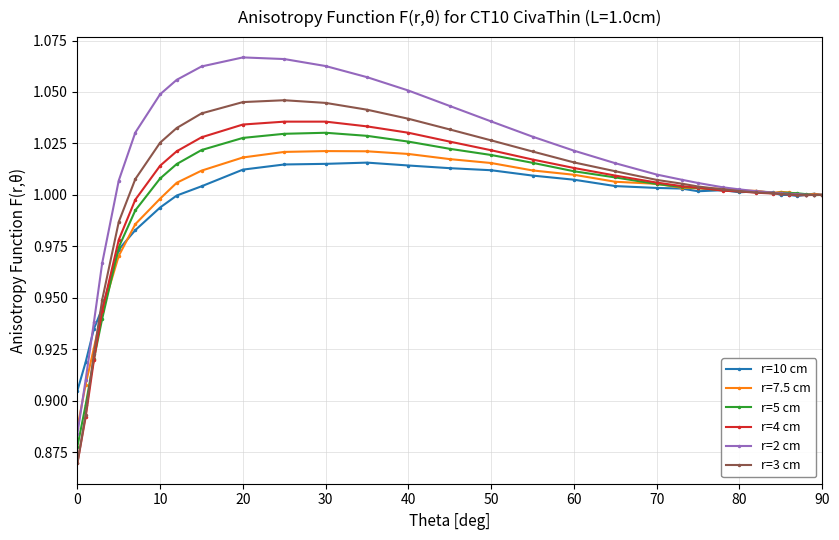

Which series has the largest range (max minus min)?

r=2 cm